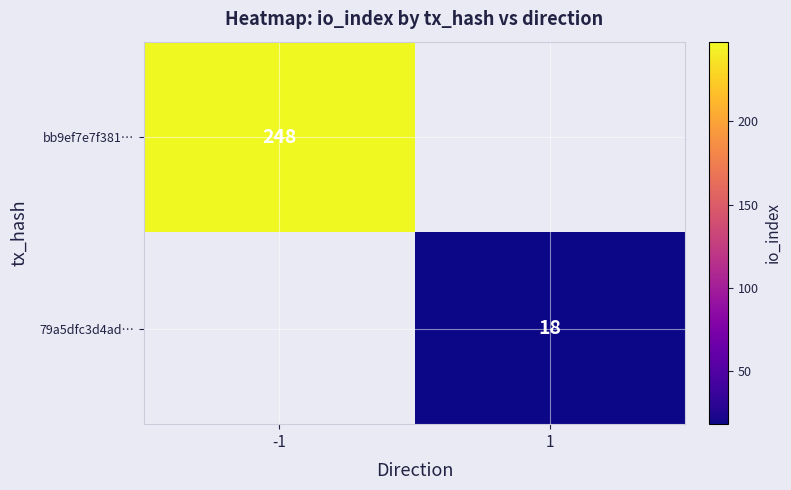

True or false: bb9ef7e7f381… has a value of 248 at -1.

True